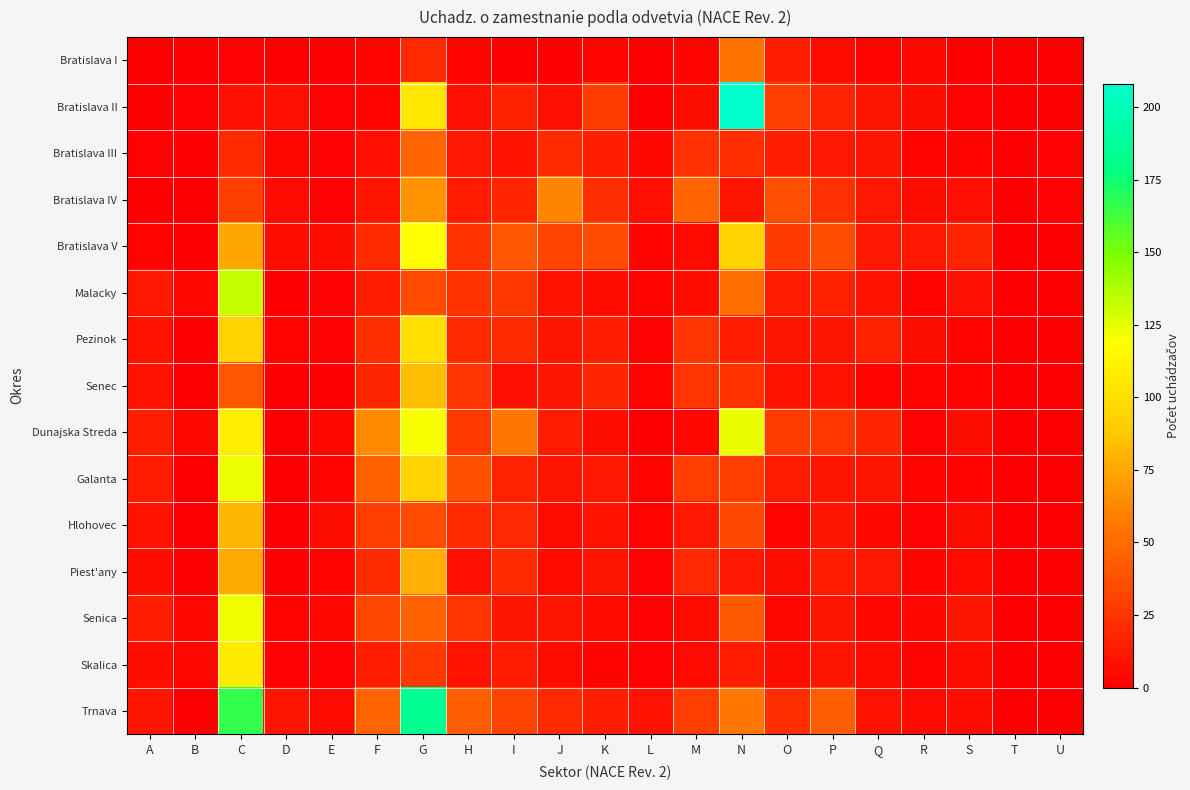

What is the spread (max minus min) of values at P?

39